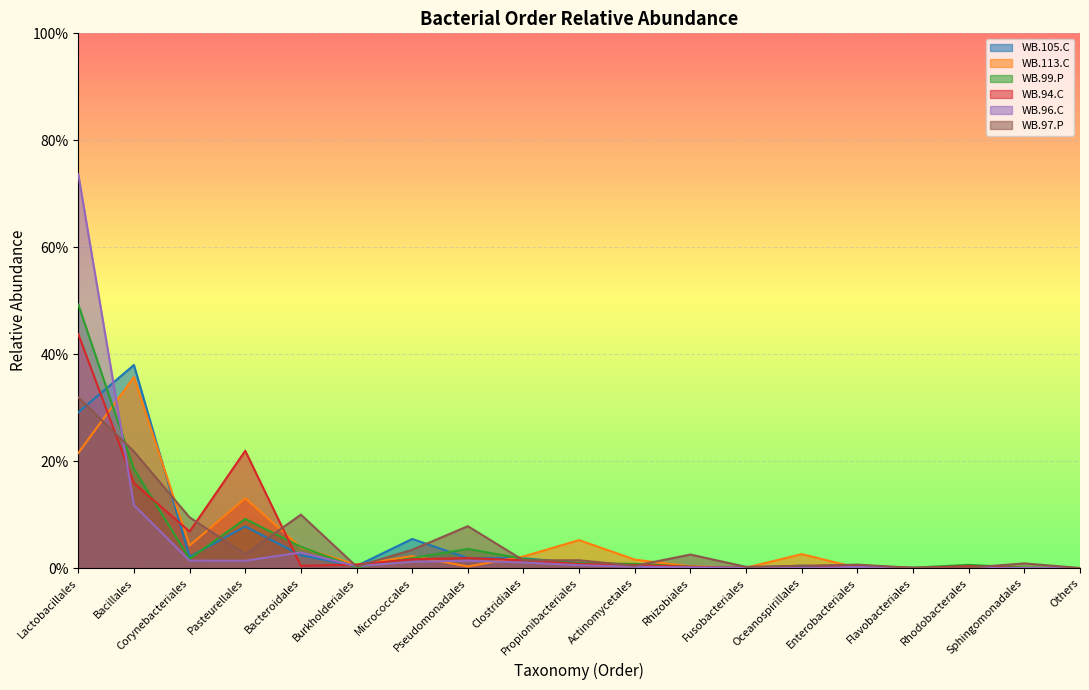

What is the sum of all WB.94.C values?

1.0